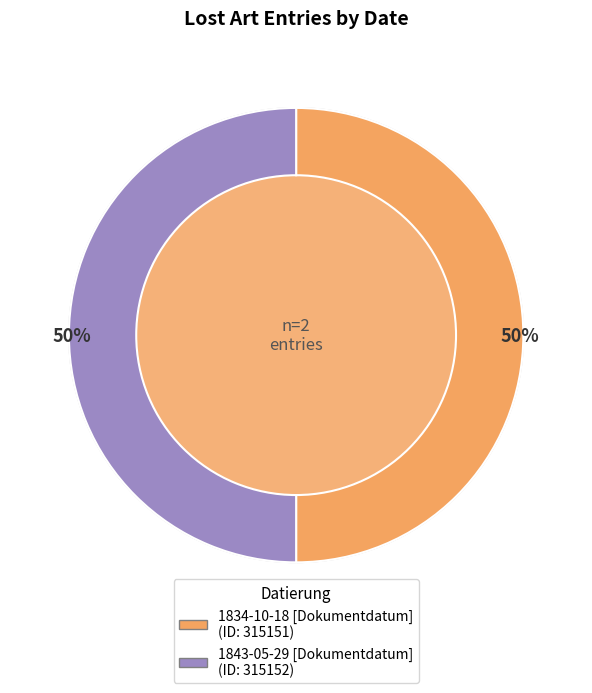

Between 1834-10-18 [Dokumentdatum] and 1843-05-29 [Dokumentdatum], which is larger?

1843-05-29 [Dokumentdatum]